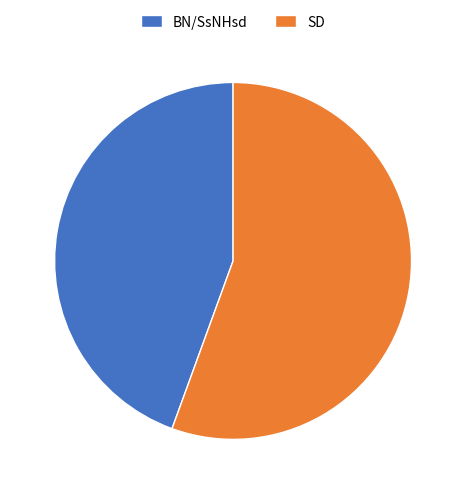

Combined, do BN/SsNHsd and SD account for over 50%?

Yes